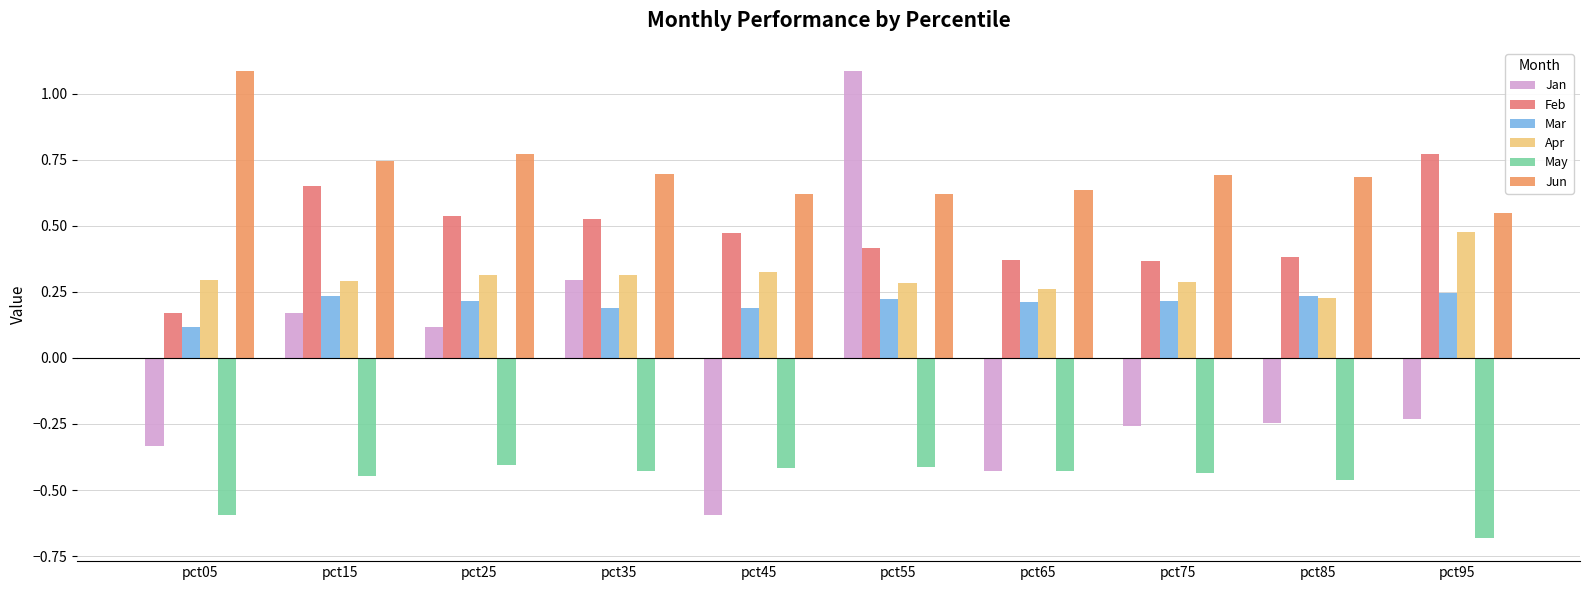

The Feb series shows 0.8 at pct95. True or false?

True